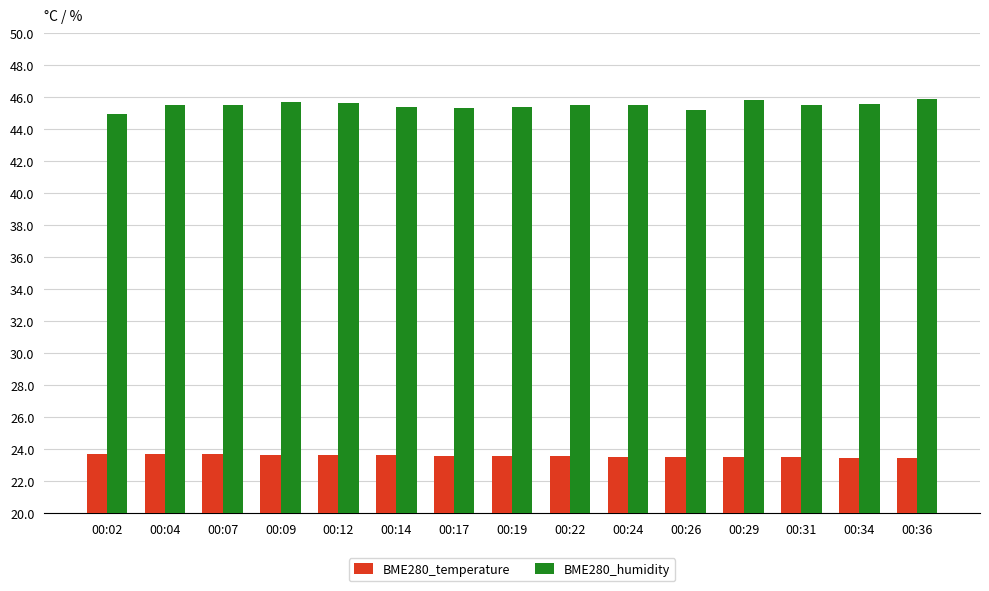

Count the BME280_temperature values in the range 23 to 24.

15